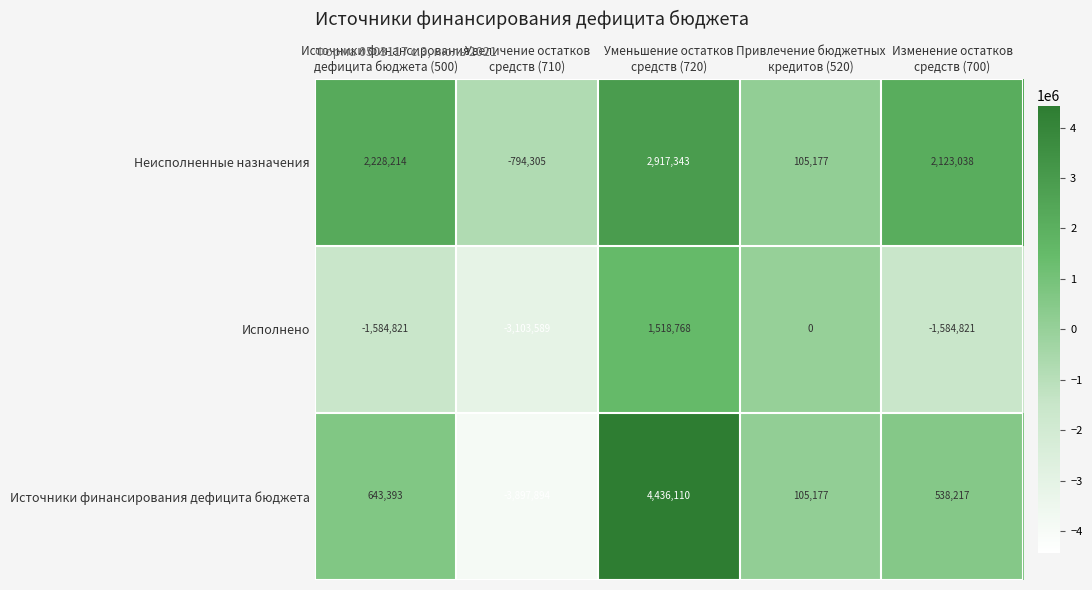

At Уменьшение остатков
средств (720), list the series in order from smallest to largest.

Исполнено, Неисполненные назначения, Источники финансирования дефицита бюджета